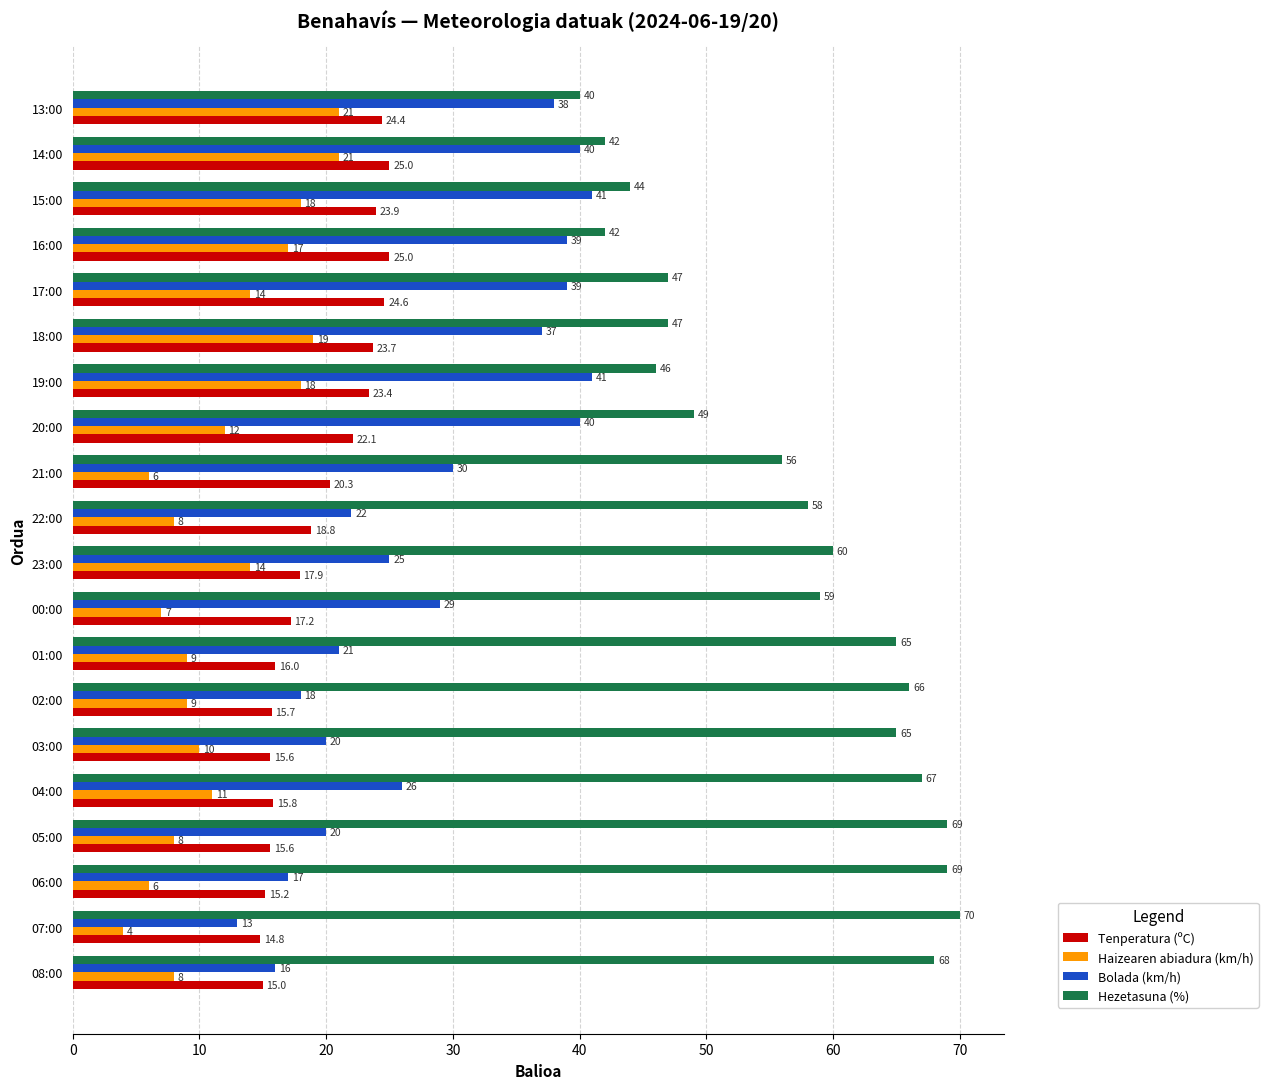

Is the value of Bolada (km/h) at 02:00 greater than the value of Tenperatura (ºC) at 21:00?

No